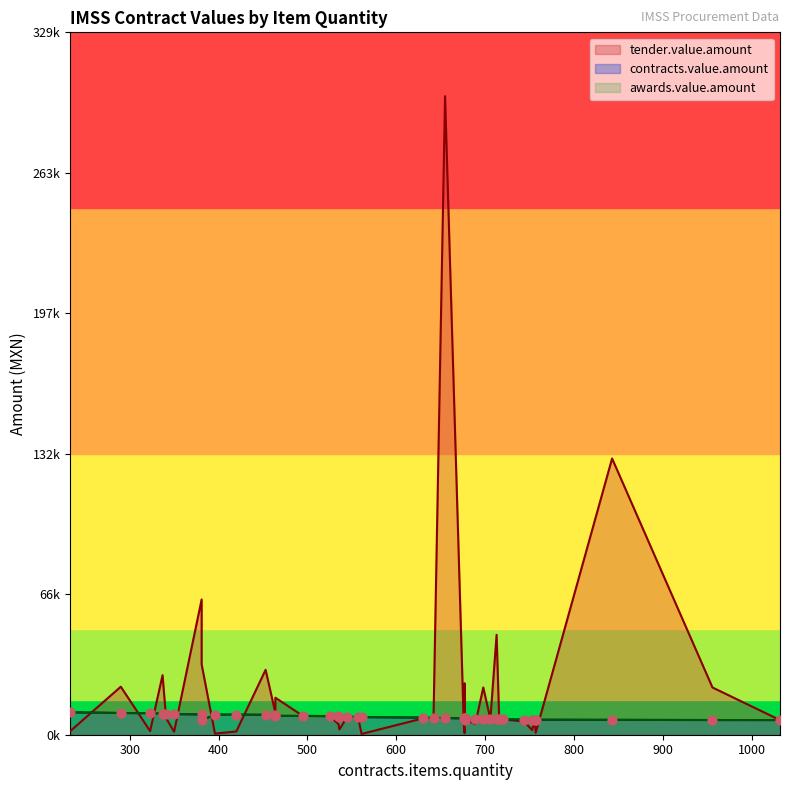

Is the value of tender.value.amount at 536 greater than the value of contracts.value.amount at 535?

No